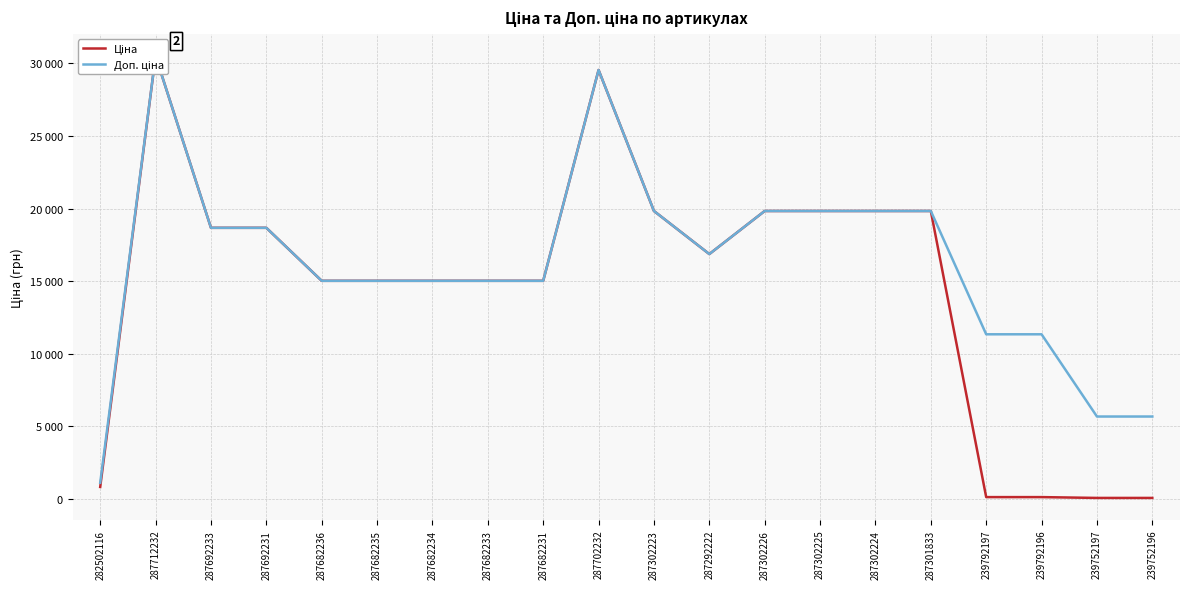

At which category does Доп. ціна reach its first local peak?

287712232